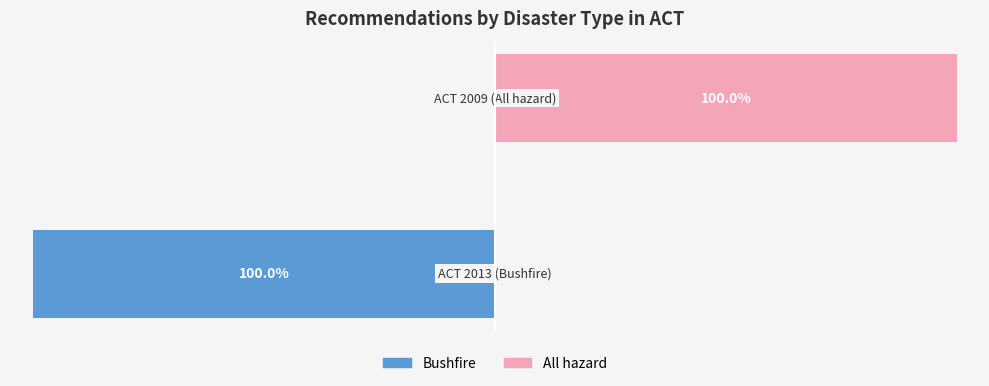

Rank the categories by All hazard value from lowest to highest.

0, 1